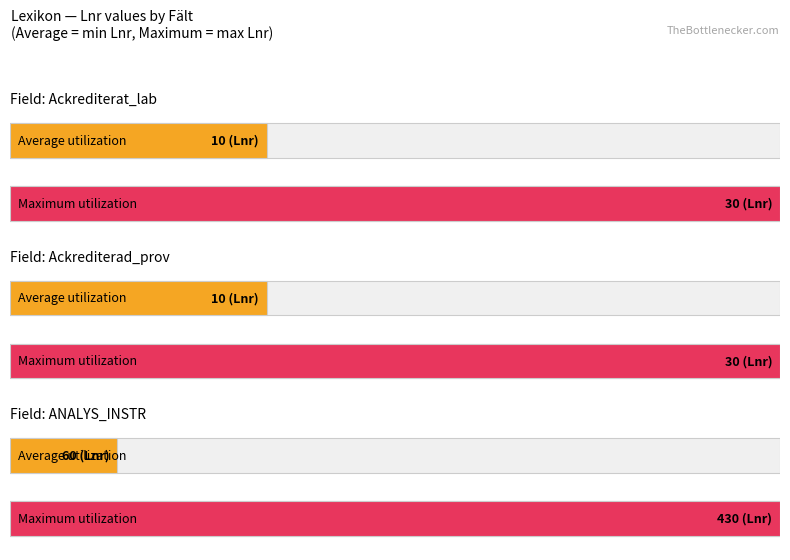

Which label corresponds to the largest value in the chart?

ANALYS_INSTR